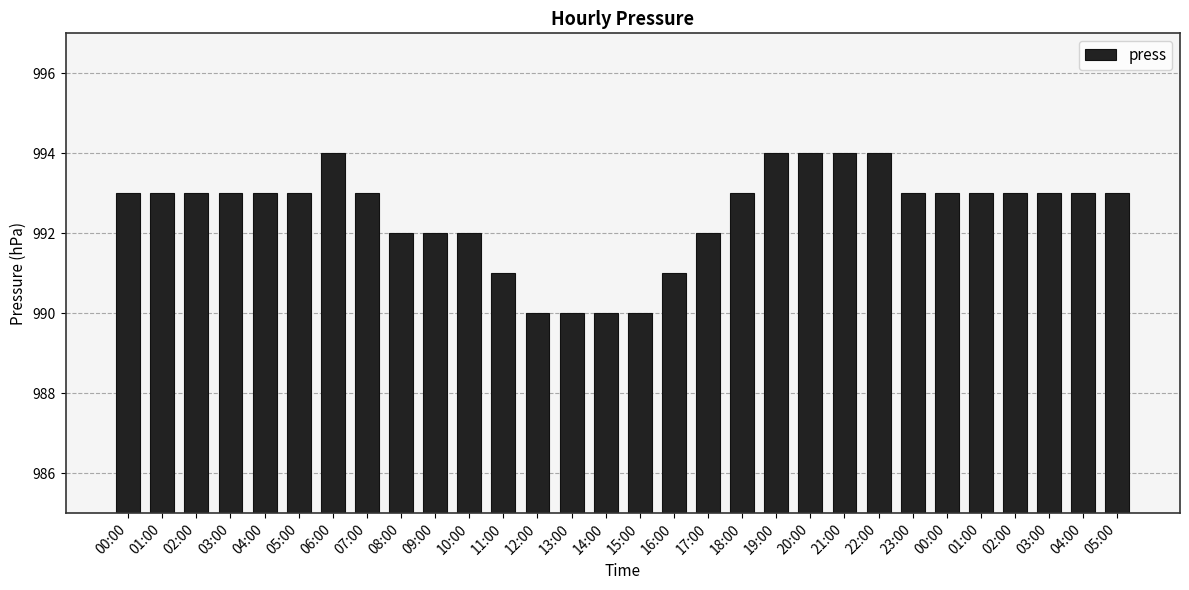

Reading left to right, transcribe all the data shown in this chart.

993	993	993	993	993	993	994	993	992	992	992	991	990	990	990	990	991	992	993	994	994	994	994	993	993	993	993	993	993	993